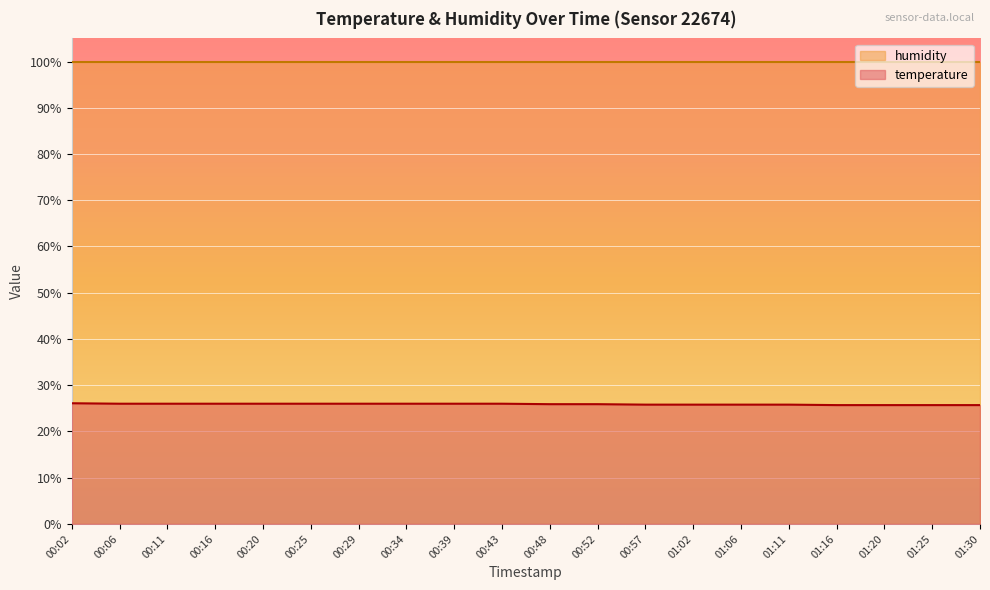

Approximately how many times larger is the value at 00:25 compared to 00:11?

1.0